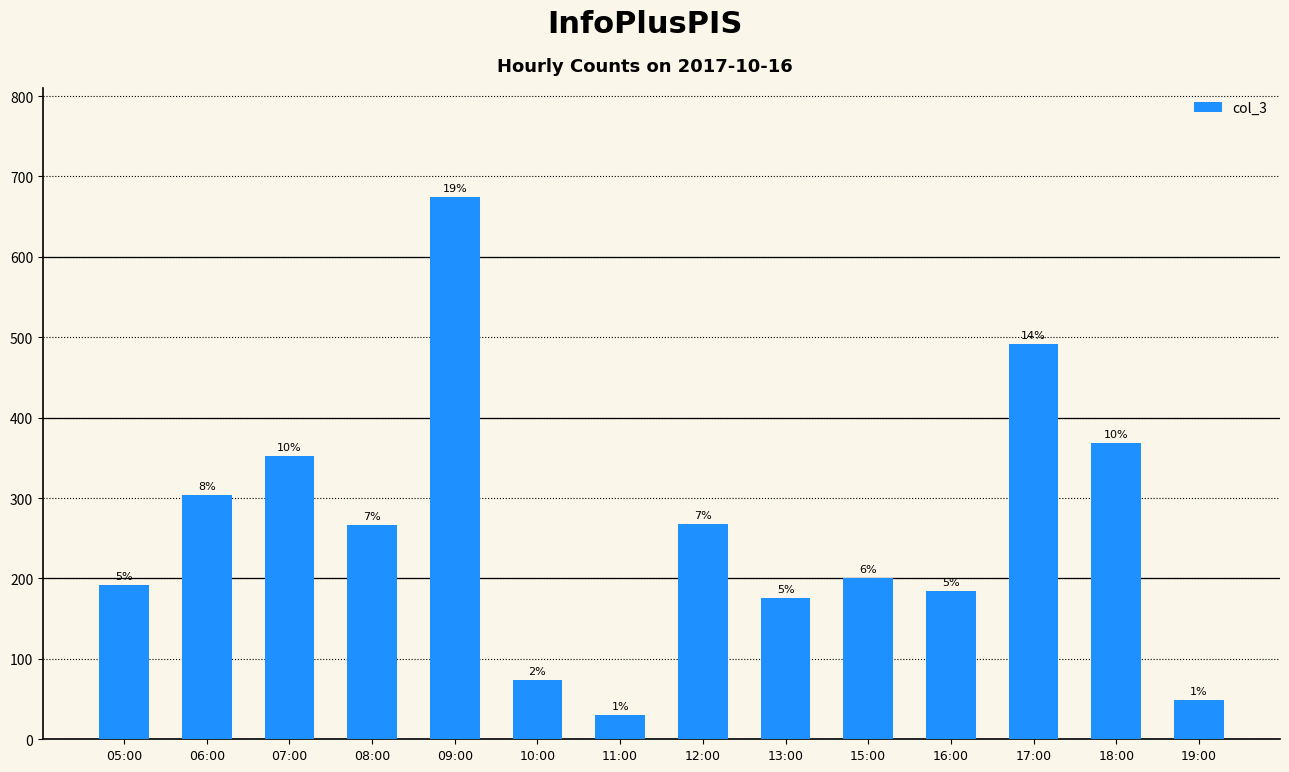

Does the chart contain stacked bars?

No